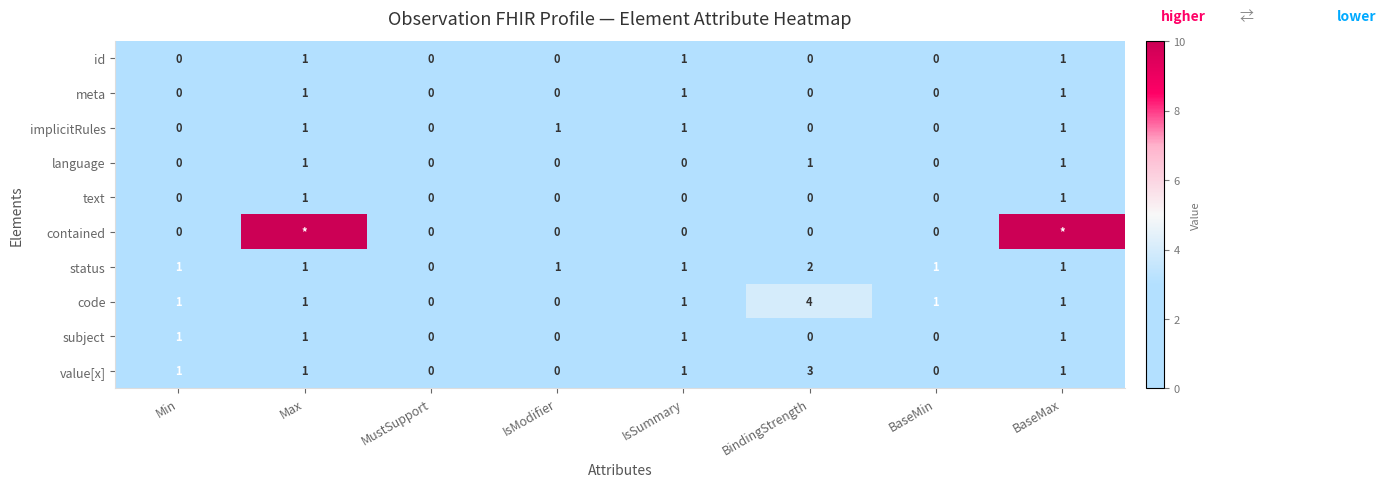

Is the value of code at IsSummary greater than the value of implicitRules at BaseMin?

Yes